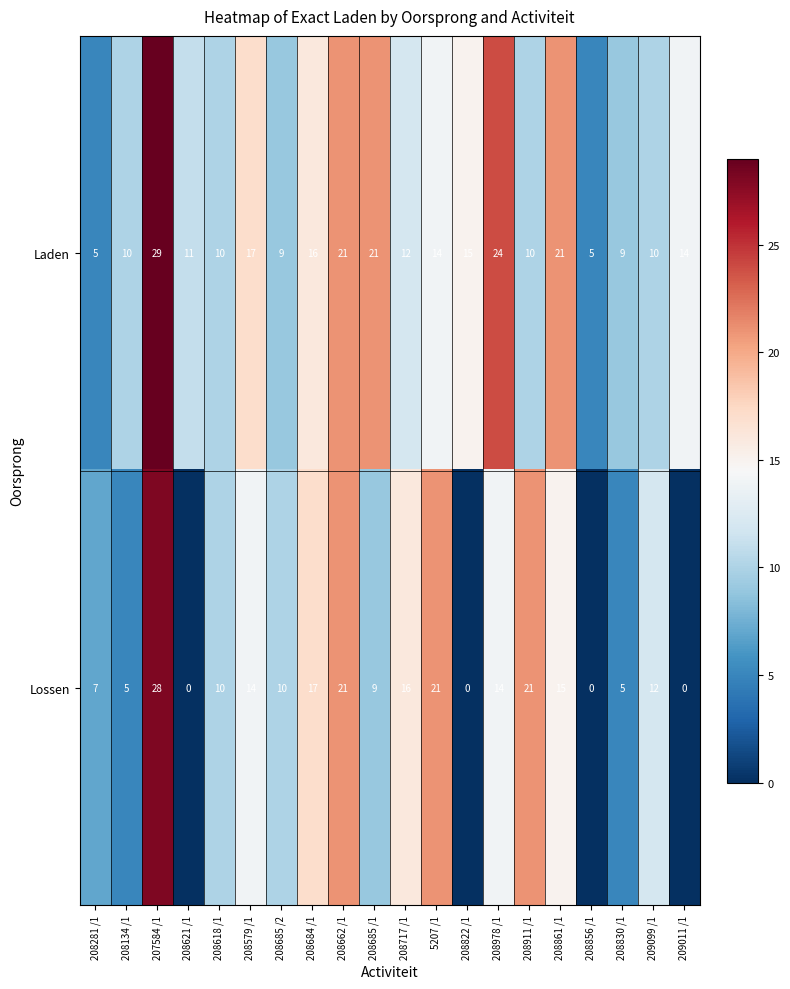

List the series in order of their peak value, highest first.

Laden, Lossen